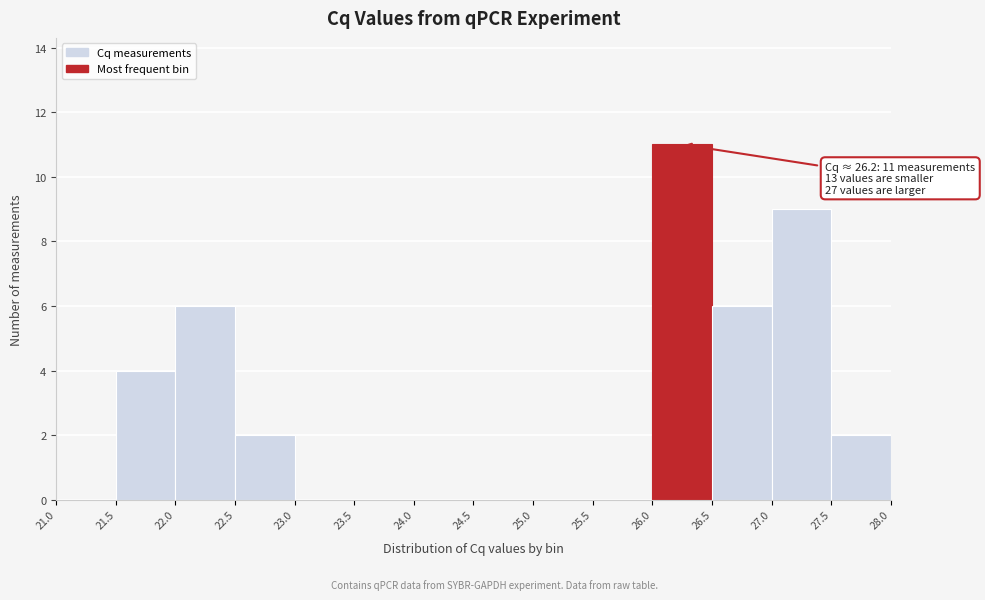

Which range on the x-axis has the tallest bar?

26.0 to 26.5